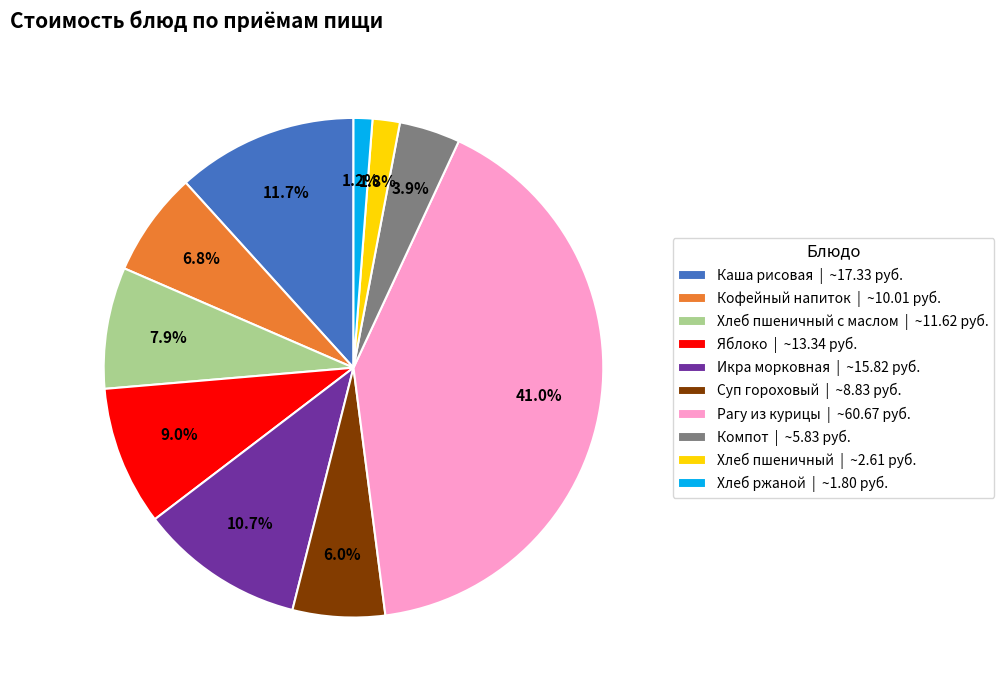

What is the largest slice in the pie chart?

Рагу из курицы | ~60.67 руб.